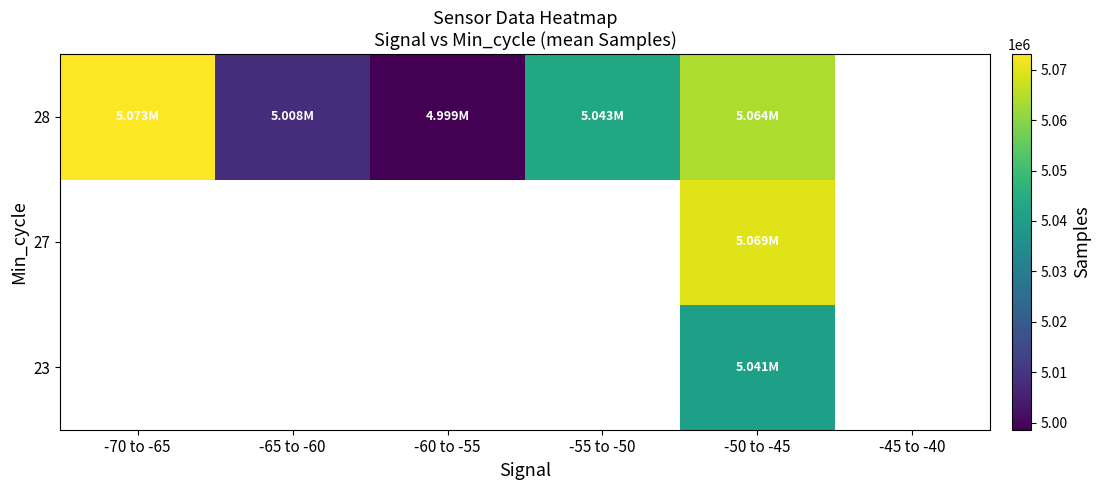

How many data points does each series have?

6